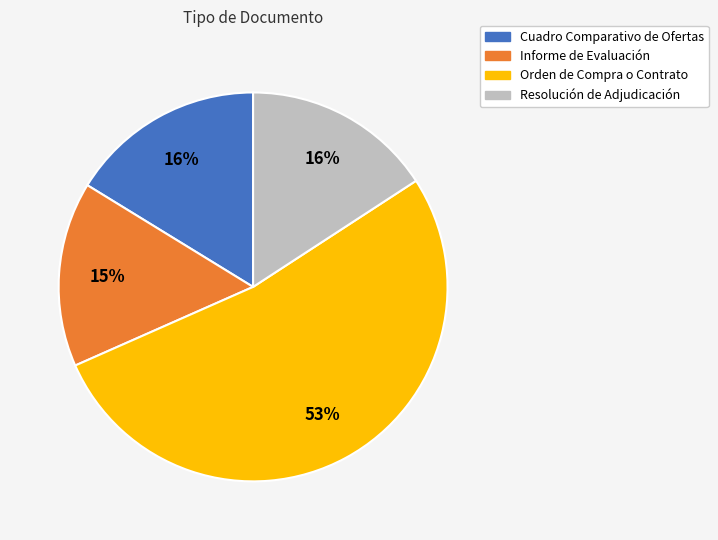

Is the sum of Orden de Compra o Contrato and Informe de Evaluación greater than half?

Yes